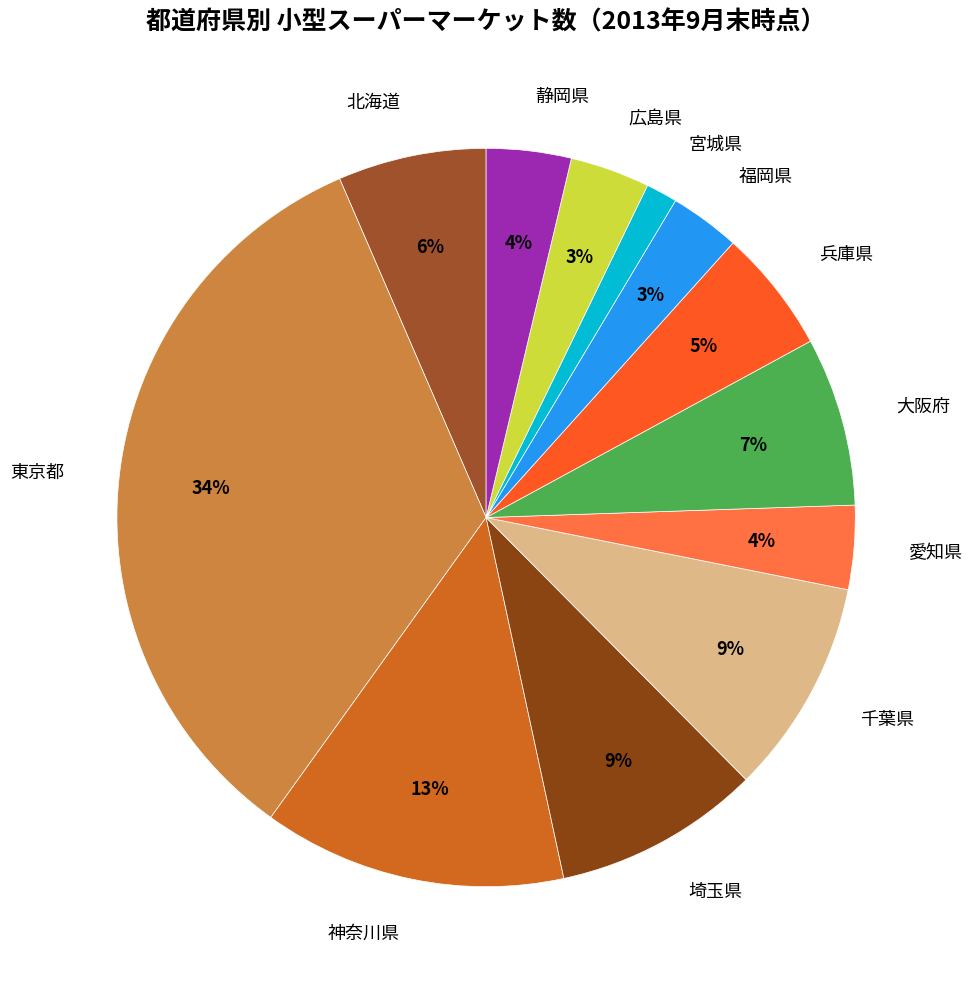

Does any single category account for the majority?

No